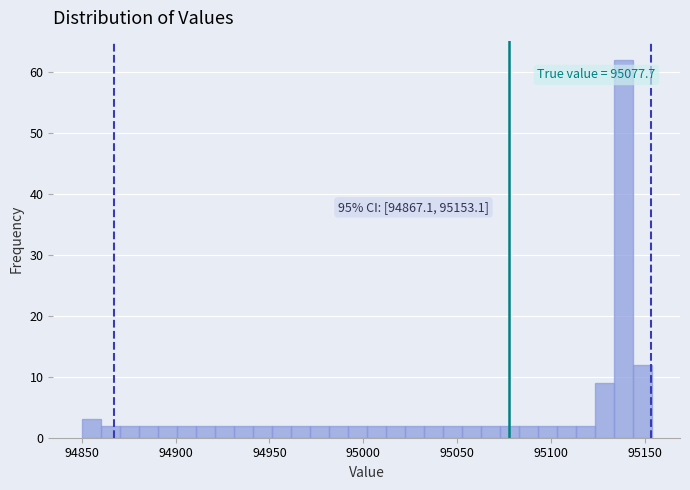

Around what value on the x-axis is the tallest bar? Give the approximate position of its centre, as read against the axis.

95140